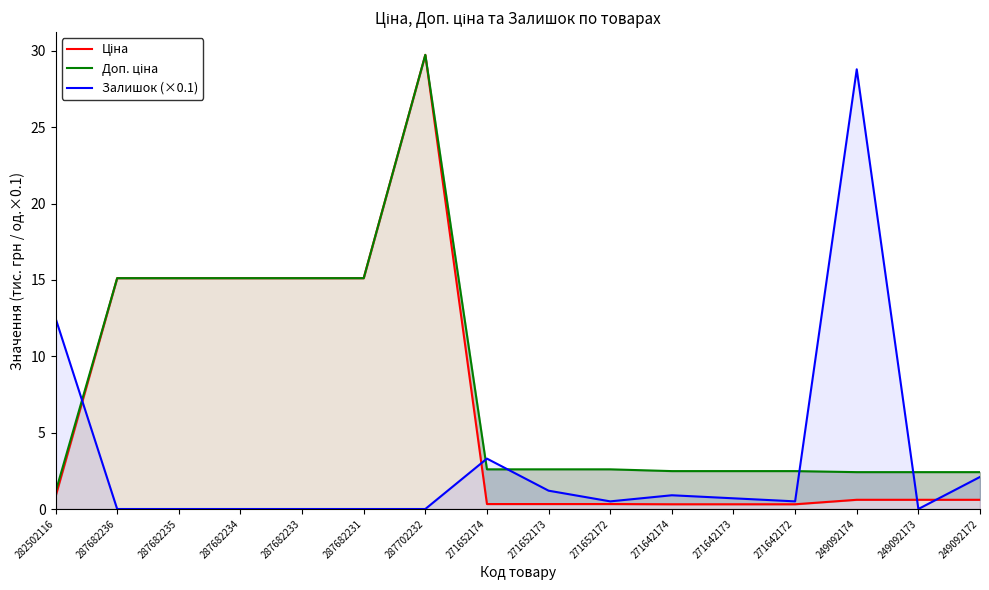

Which series has the largest total across all categories?

Доп. ціна